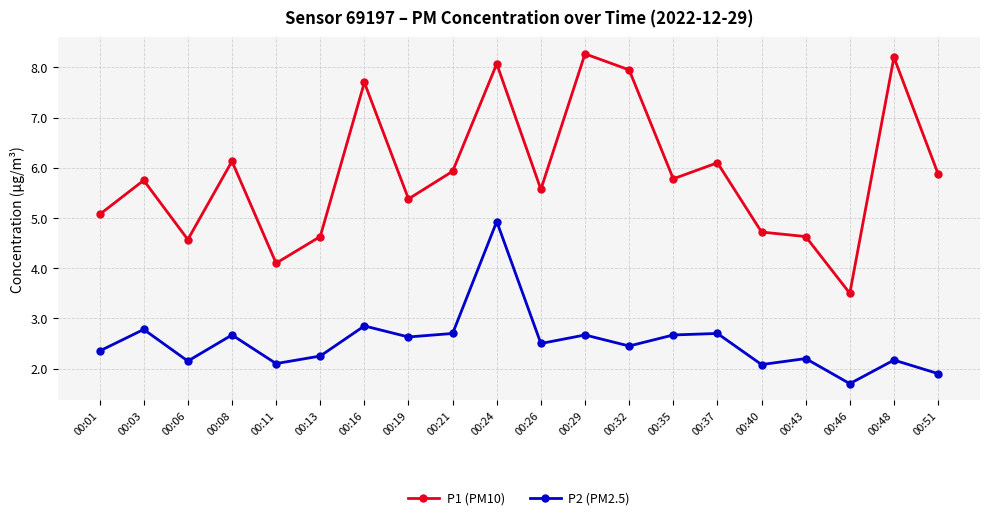

True or false: P1 (PM10) has more than 2 interior local peaks.

True